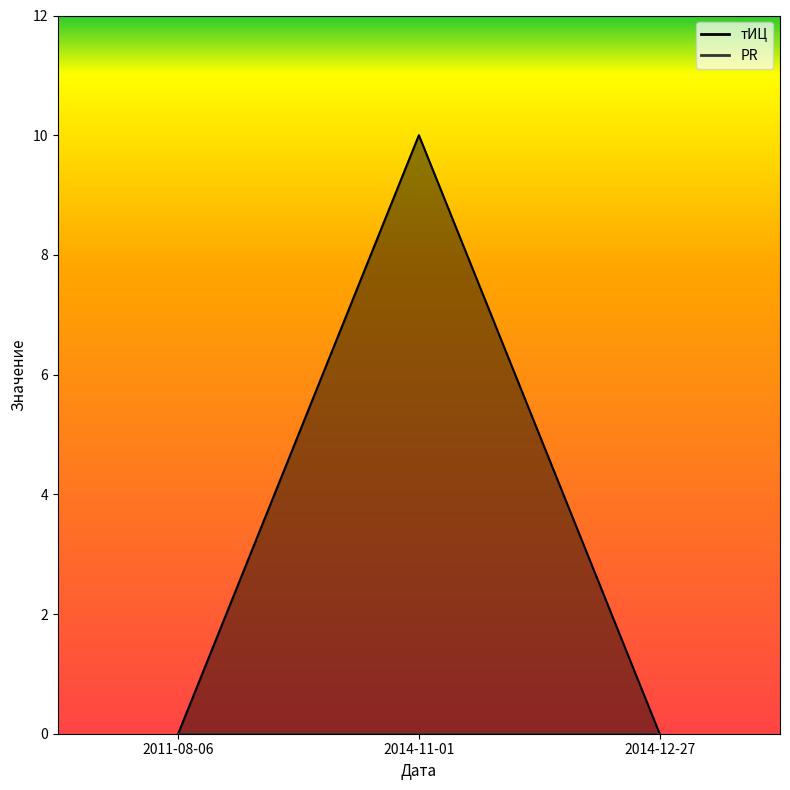

At which category does the chart reach its peak across all series?

2014-11-01